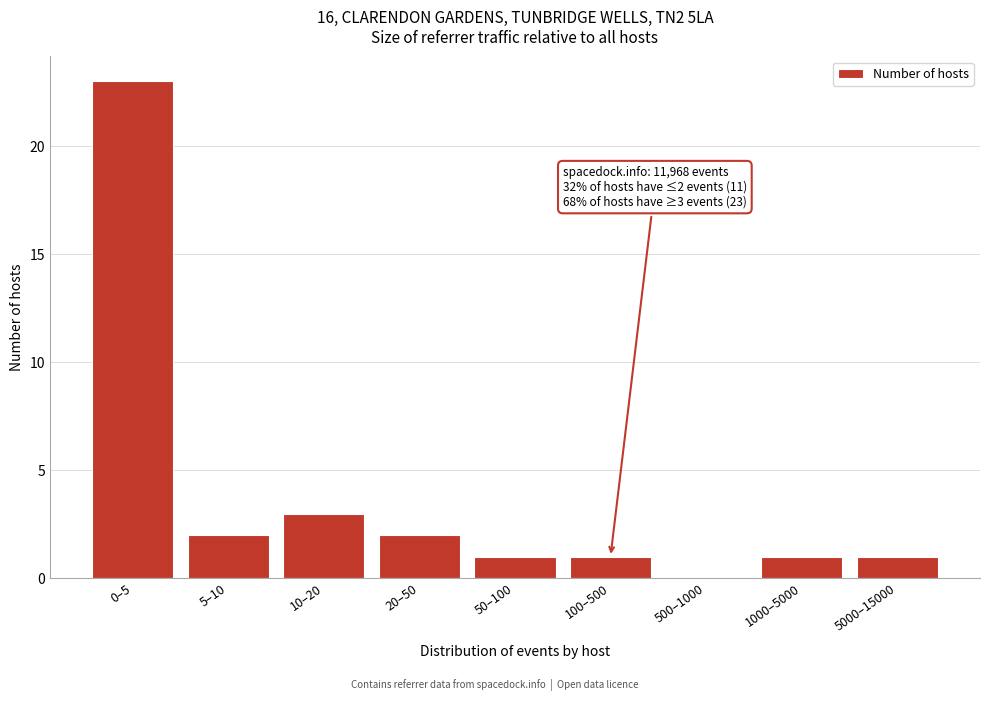

Reading left to right, extract all data points from this chart.

0–5=23	5–10=2	10–20=3	20–50=2	50–100=1	100–500=1	500–1000=0	1000–5000=1	5000–15000=1